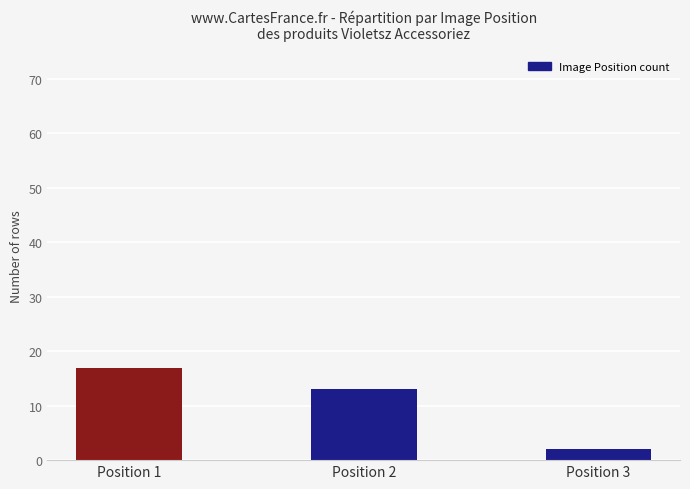

At which category does the chart reach its peak across all series?

Position 1